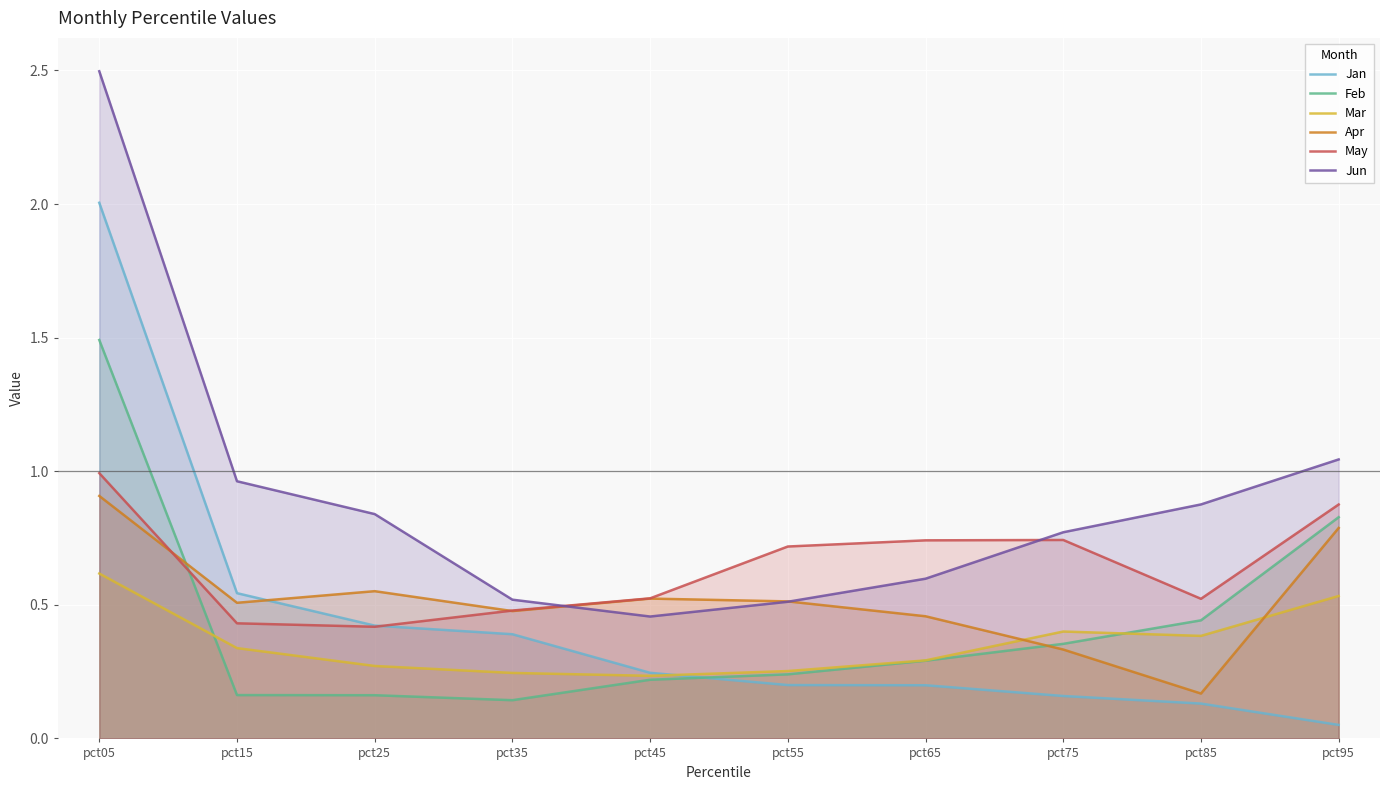

How many lines are shown in the chart?

6